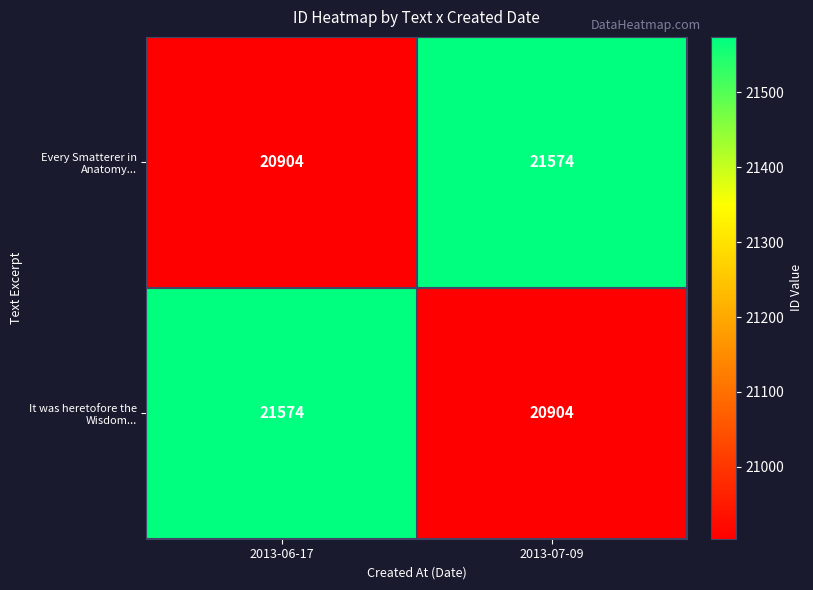

What is the spread (max minus min) of values at 2013-06-17?

670